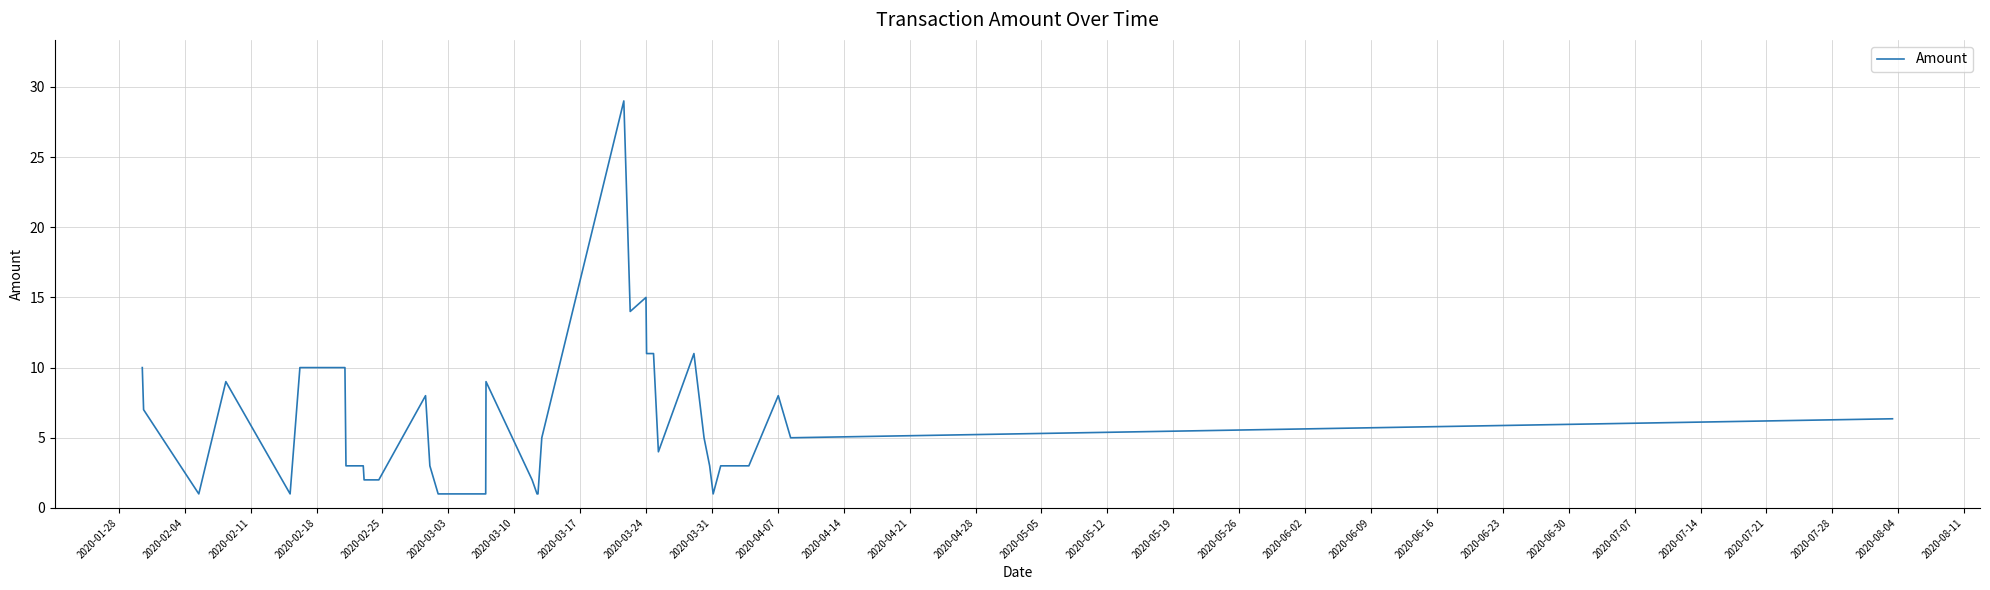

What is the difference between the maximum and minimum values?

28.0